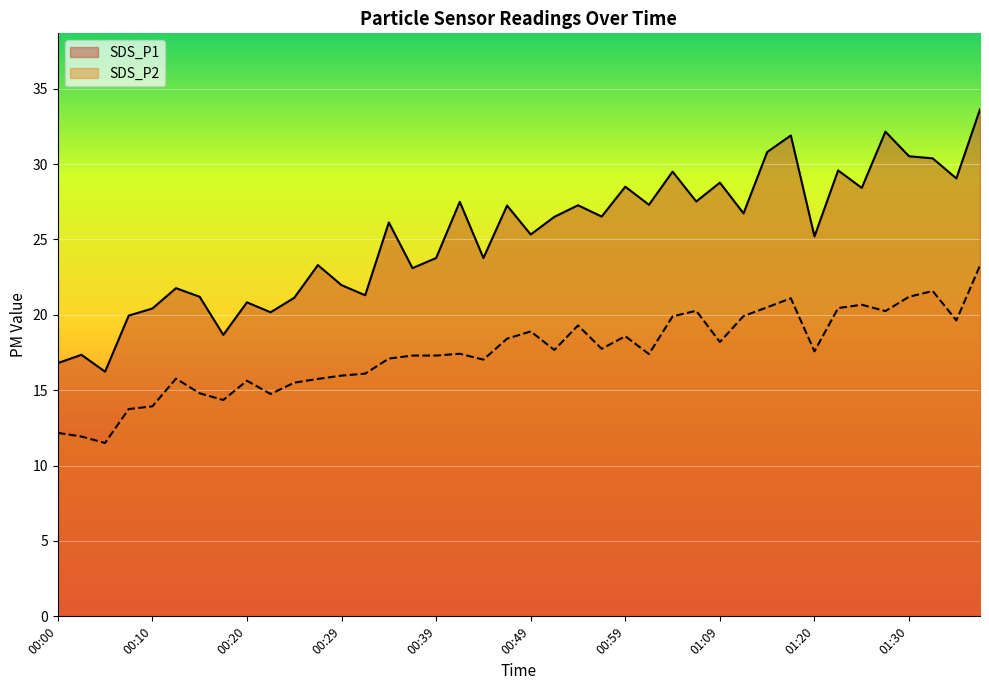

What is the sum of the SDS_P2 values at 00:32 and 01:07?

36.4